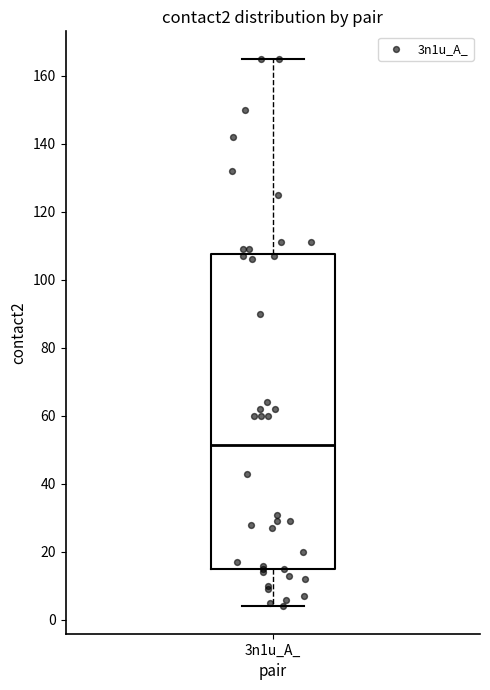

Where does the median line of the box for 3n1u_A_ sit on the y-axis? The values are not printed on the chart, so give them approximately, as read against the axis.

52